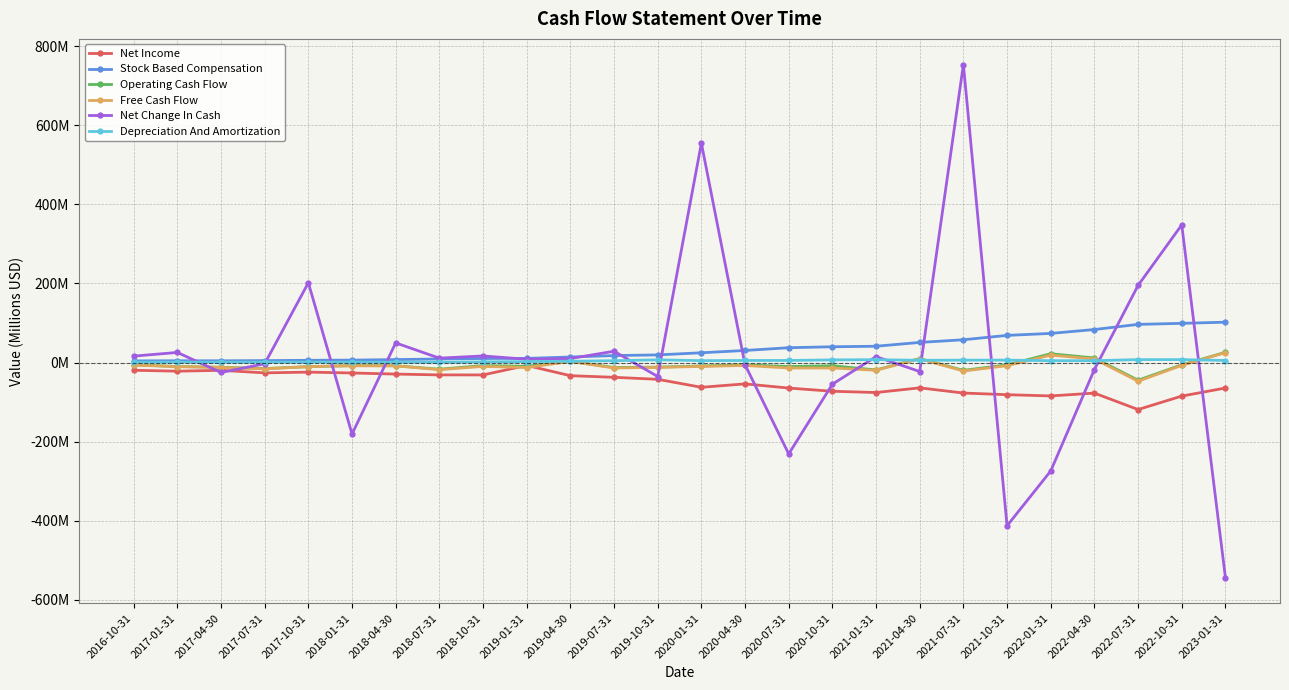

Does the chart have visible grid lines?

Yes